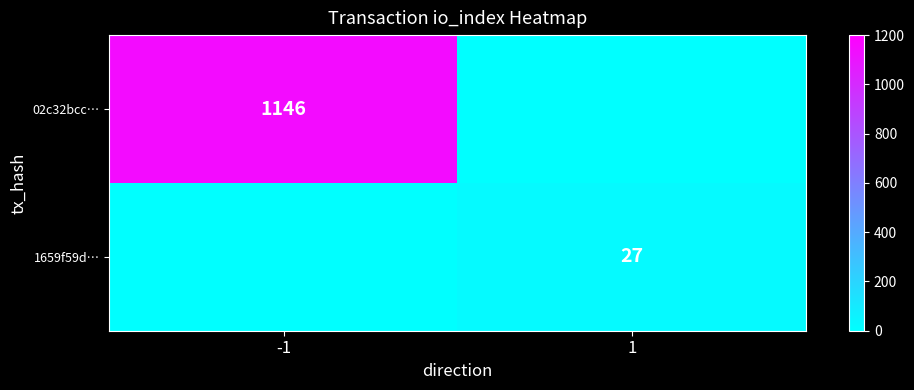

True or false: 1659f59d… has a value of 38 at 1.

False